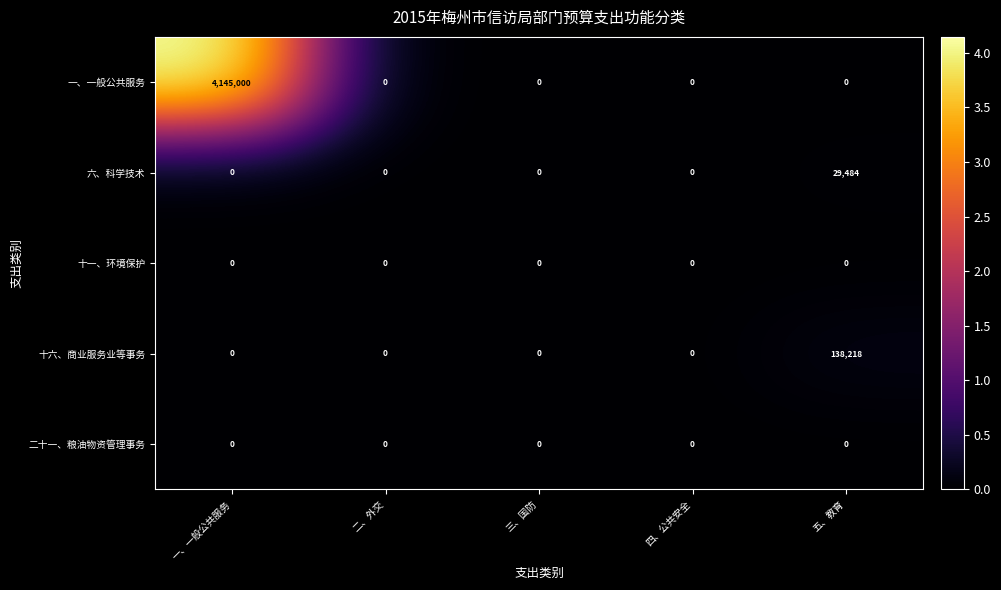

Which series has the largest range (max minus min)?

一、一般公共服务